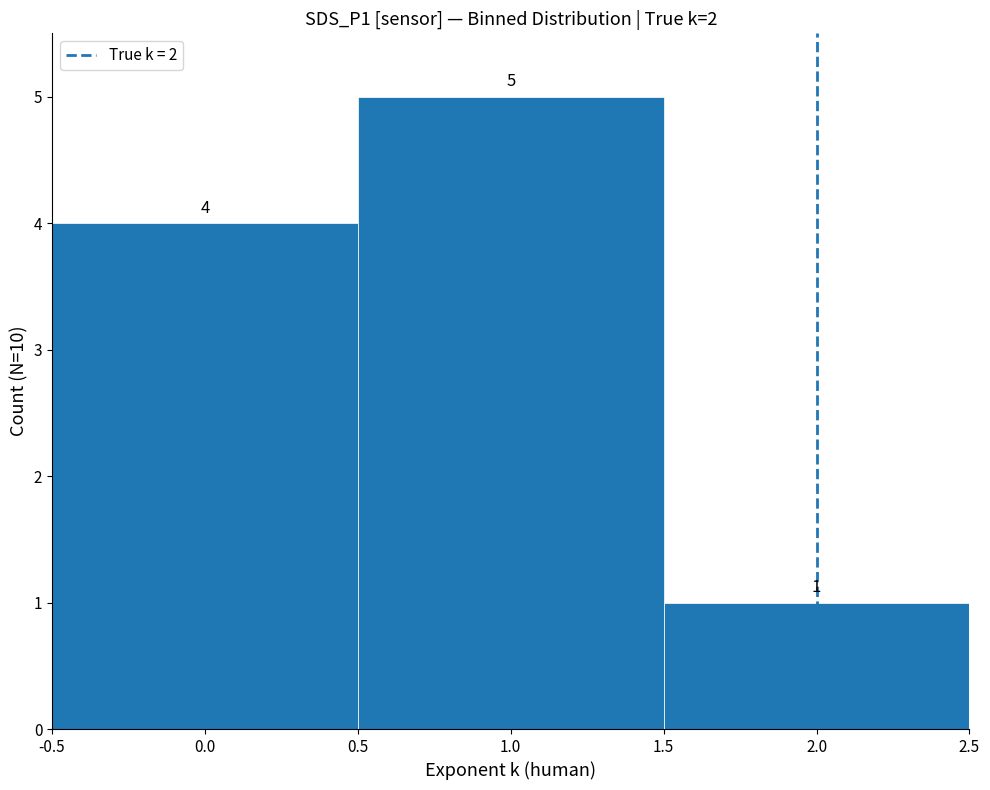

Is it true that the value at 1.0 is 7?

False